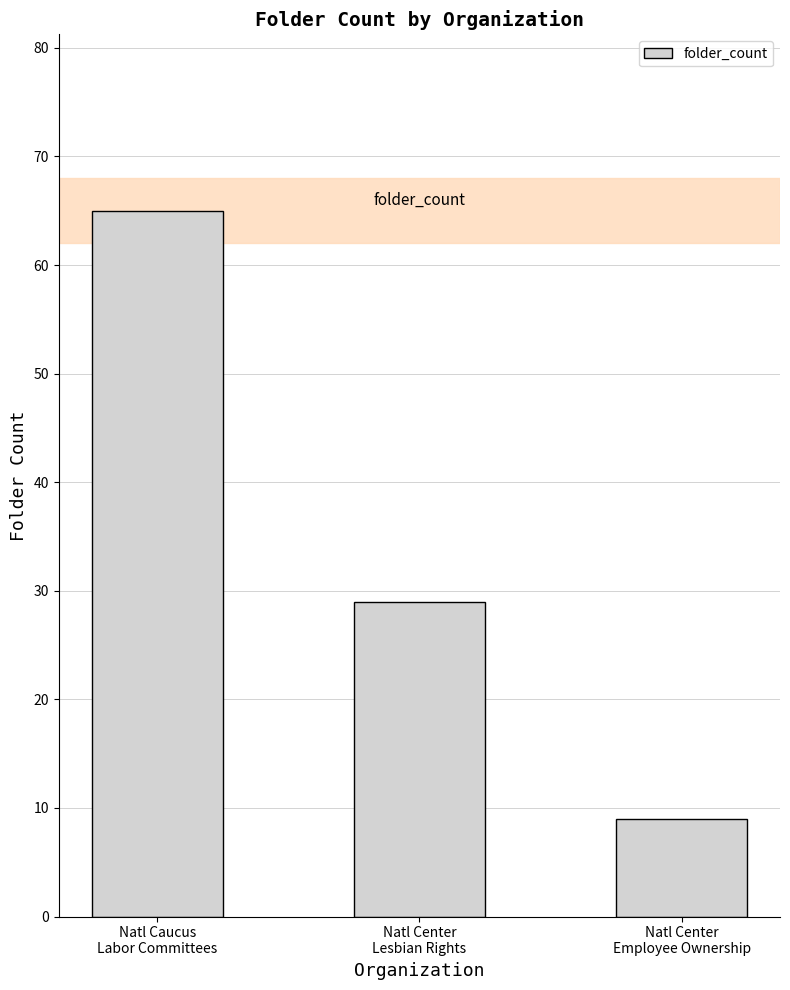

True or false: the data shows 14 at Natl Caucus
Labor Committees.

False